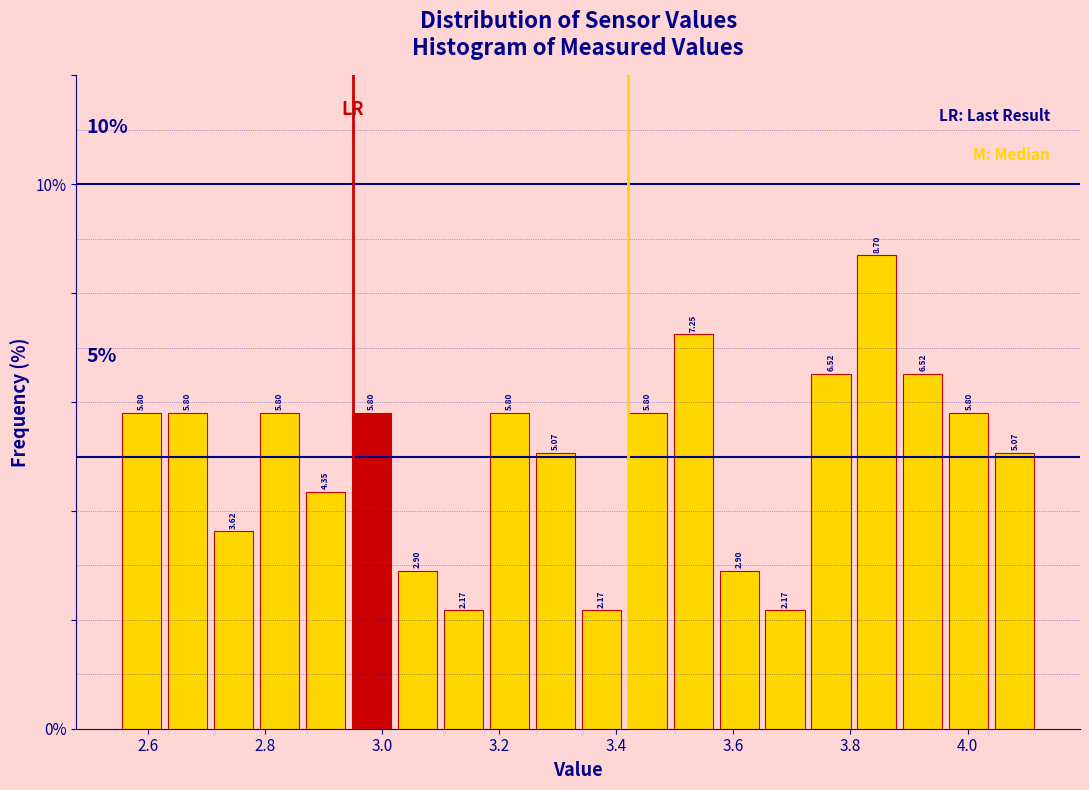

Around what value on the x-axis is the tallest bar? Give the approximate position of its centre, as read against the axis.

3.84